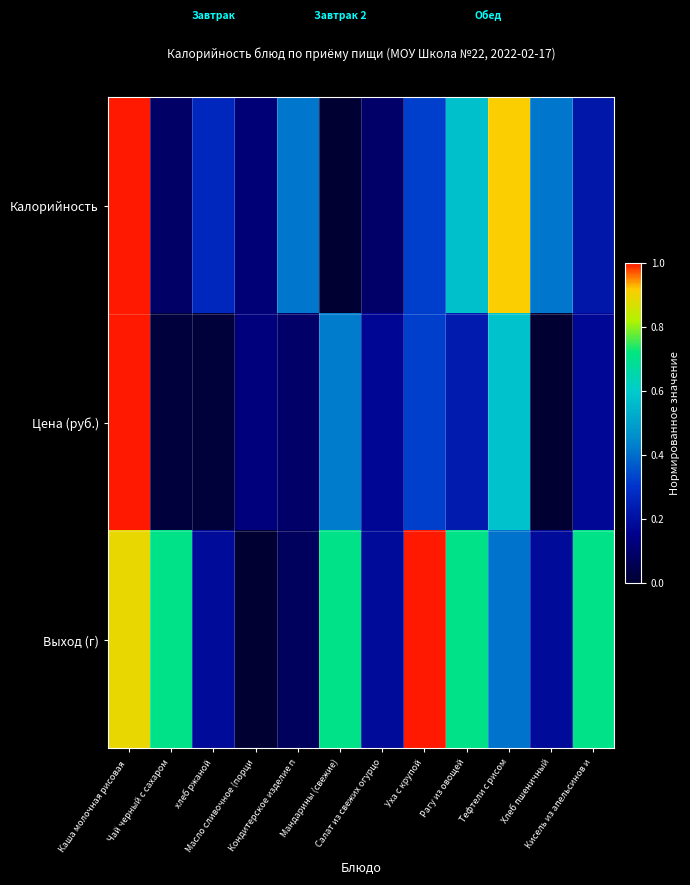

Reading left to right, list all the values displayed in this chart.

Калорийность: Каша молочная рисовая =1.0	Чай черный с сахаром=0.1	хлеб ржаной=0.3	Масло сливочное (порци=0.1	Кондитерское изделие п=0.4	Мандарины (свежие)=0.0	Салат из свежих огурцо=0.1	Уха с крупой=0.3	Рагу из овощей=0.6	Тефтели с рисом=0.9	Хлеб пшеничный=0.4	Кисель из апельсинов и=0.2
Цена (руб.): Каша молочная рисовая =1.0	Чай черный с сахаром=0.0	хлеб ржаной=0.0	Масло сливочное (порци=0.1	Кондитерское изделие п=0.1	Мандарины (свежие)=0.4	Салат из свежих огурцо=0.2	Уха с крупой=0.3	Рагу из овощей=0.2	Тефтели с рисом=0.6	Хлеб пшеничный=0.0	Кисель из апельсинов и=0.2
Выход (г): Каша молочная рисовая =0.9	Чай черный с сахаром=0.7	хлеб ржаной=0.2	Масло сливочное (порци=0.0	Кондитерское изделие п=0.1	Мандарины (свежие)=0.7	Салат из свежих огурцо=0.2	Уха с крупой=1.0	Рагу из овощей=0.7	Тефтели с рисом=0.4	Хлеб пшеничный=0.2	Кисель из апельсинов и=0.7